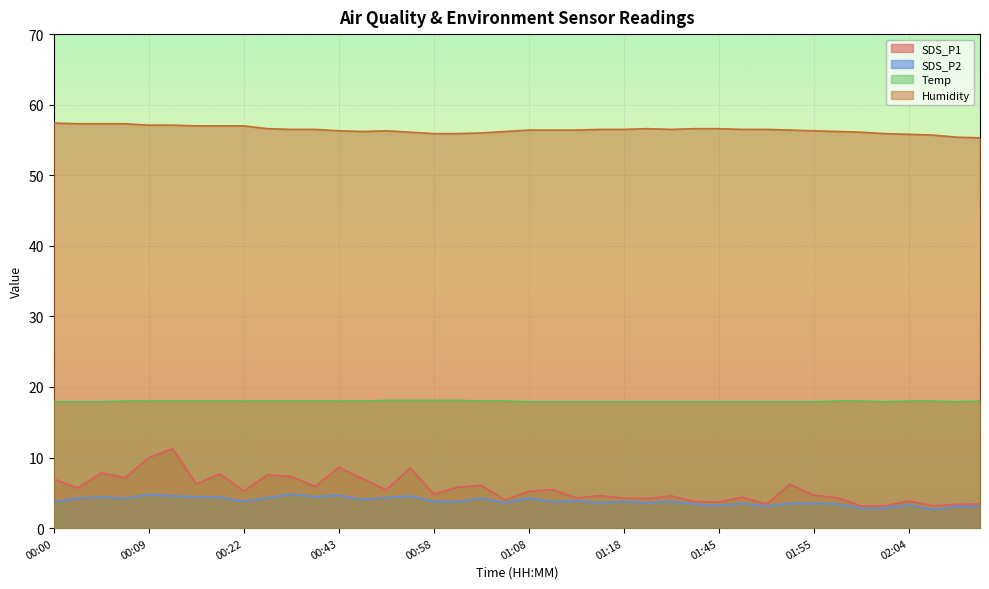

Which series has the largest total across all categories?

Humidity